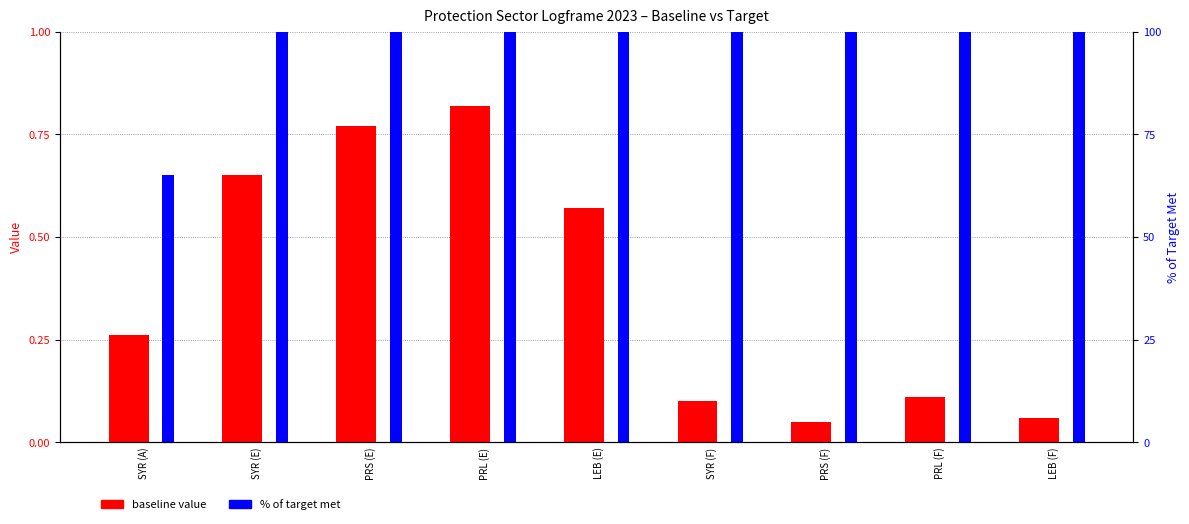

What is the sum of all % of target met values?

865.0